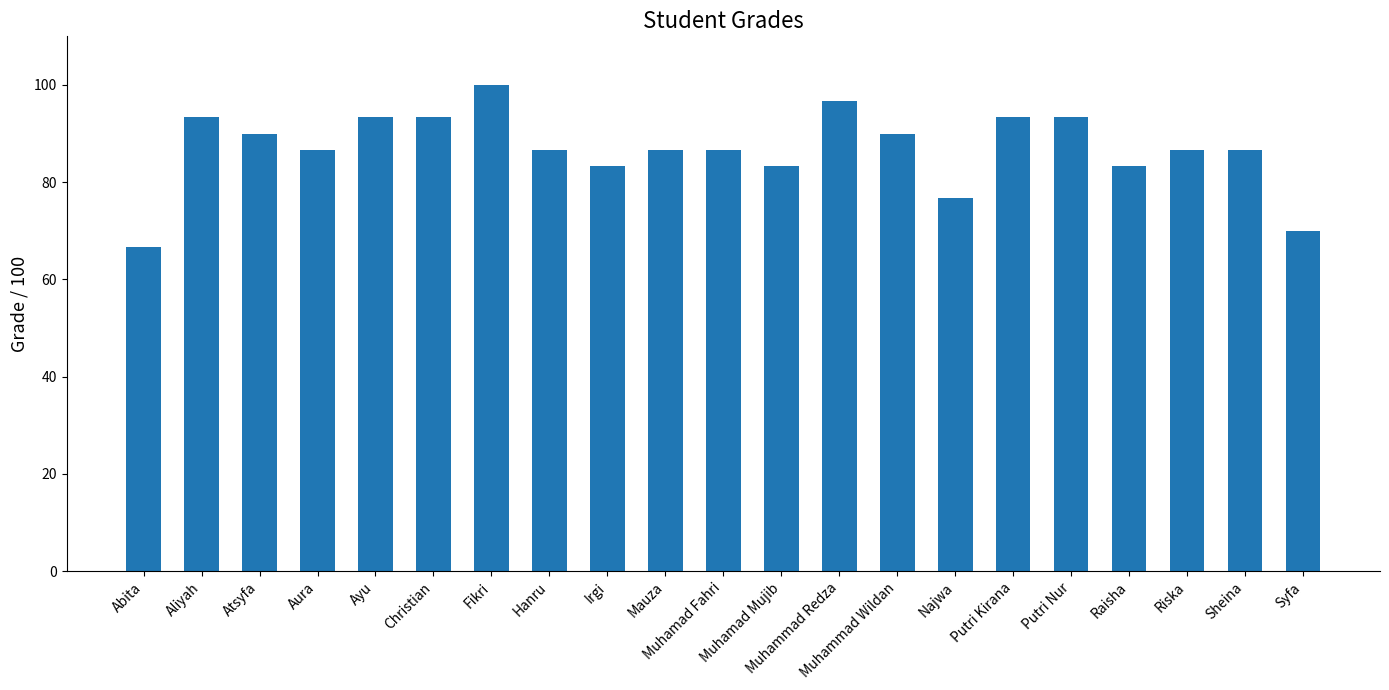

What is the value of the 2nd bar from the left?

93.3